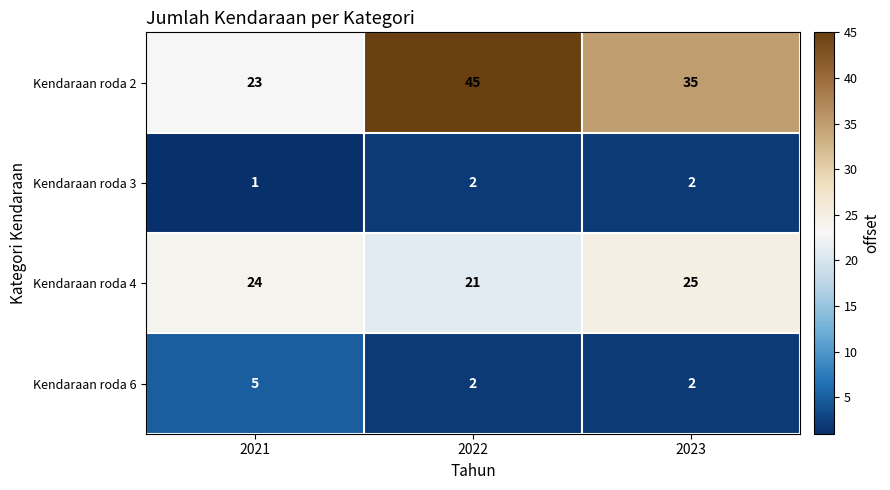

Reading right to left, what are all the values shown in this chart?

Kendaraan roda 2: 35	45	23
Kendaraan roda 3: 2	2	1
Kendaraan roda 4: 25	21	24
Kendaraan roda 6: 2	2	5